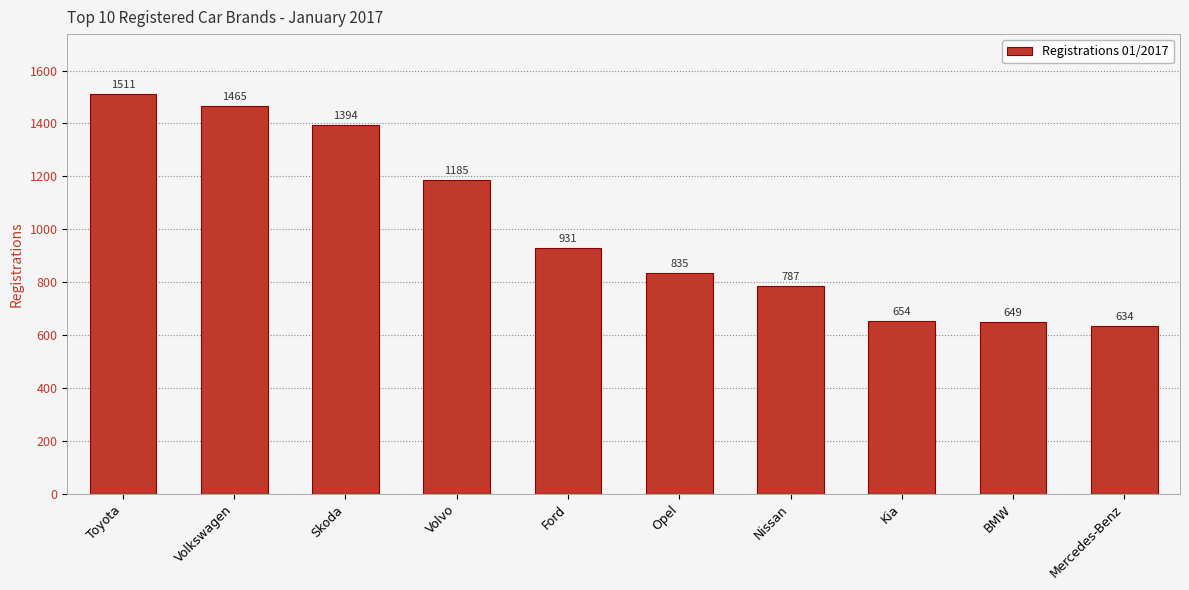

How many series are shown in this chart?

1